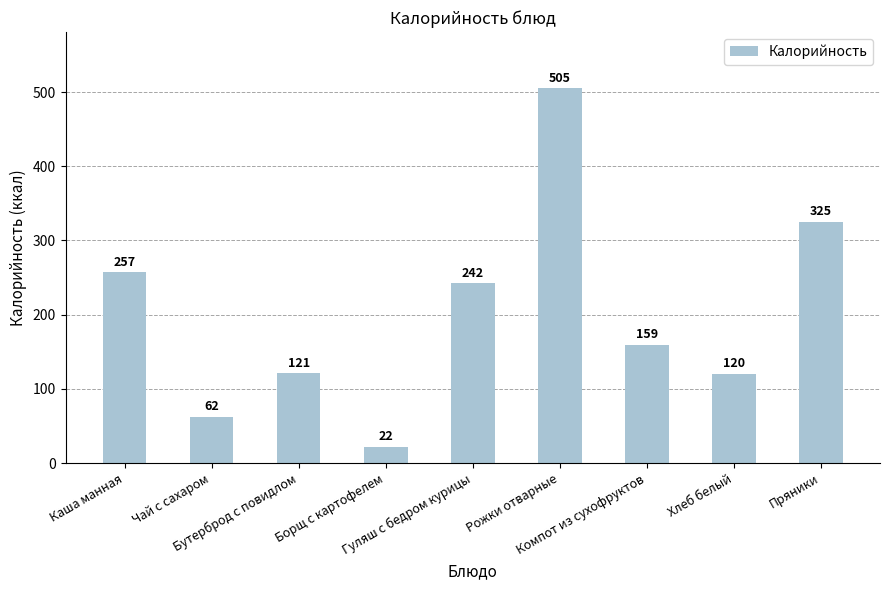

List the labels in order of value, largest first.

Рожки отварные, Пряники, Каша манная, Гуляш с бедром курицы, Компот из сухофруктов, Бутерброд с повидлом, Хлеб белый, Чай с сахаром, Борщ с картофелем